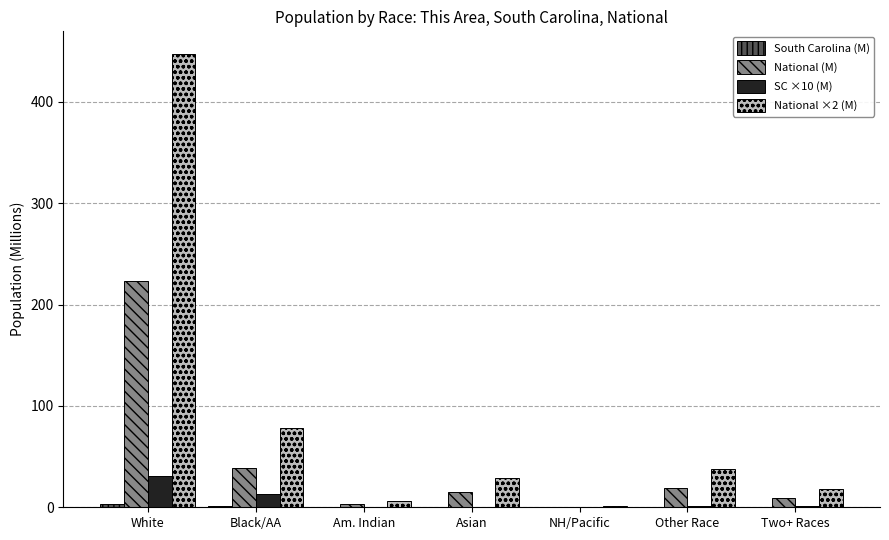

Which series has the largest range (max minus min)?

National ×2 (M)